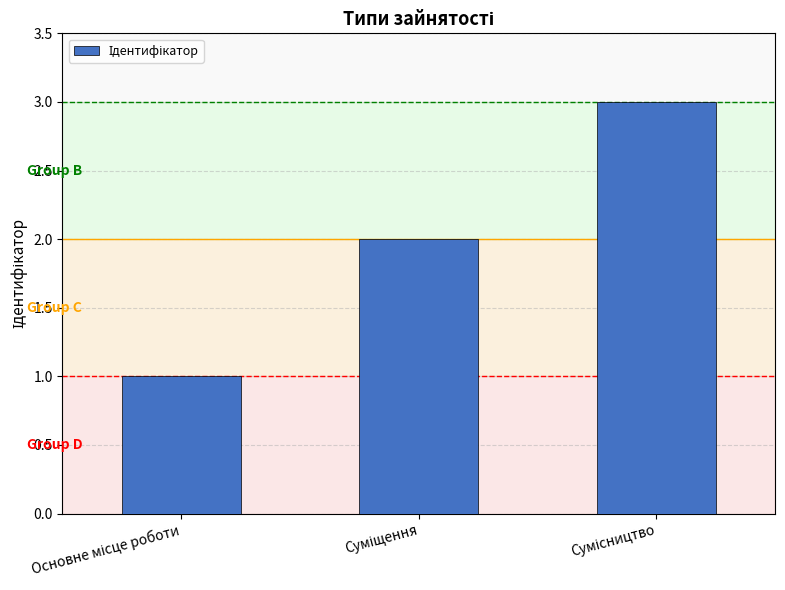

How many values are below 2?

1